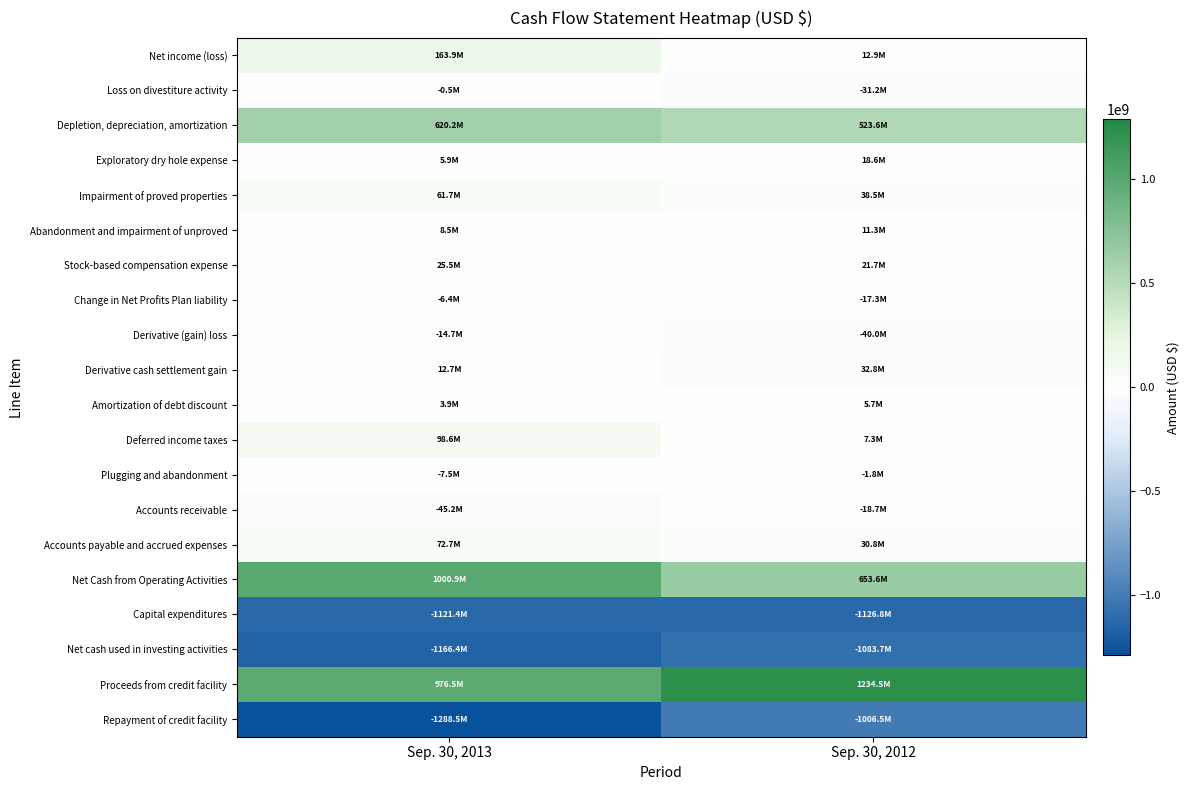

At how many categories does at least one series exceed 24628077?

2